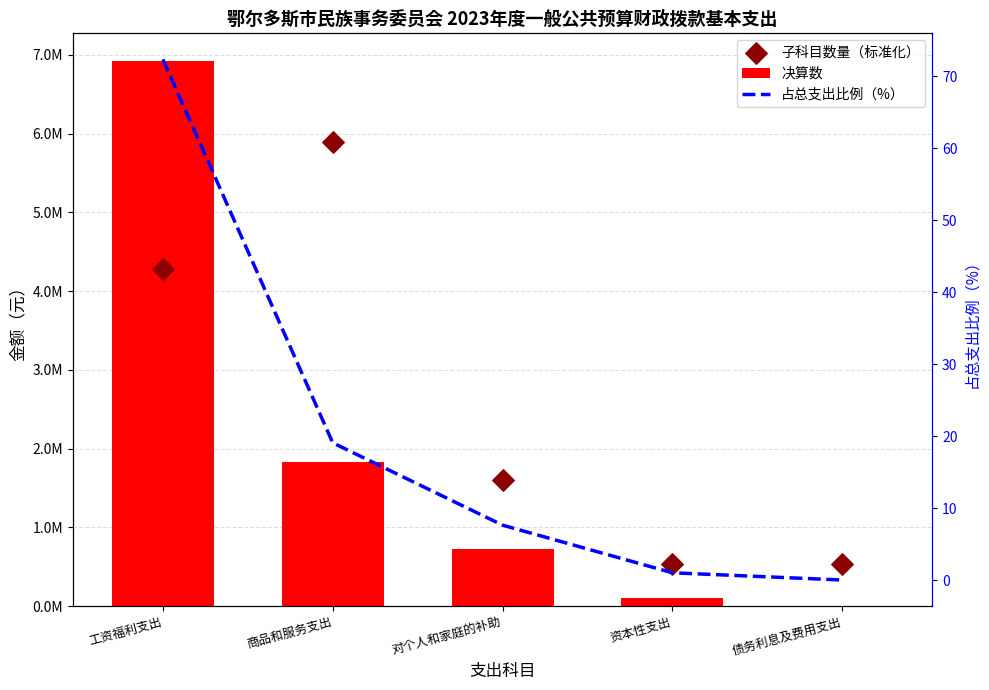

Is the value of 决算数 at 资本性支出 greater than the value of 占总支出比例（%） at 商品和服务支出?

Yes